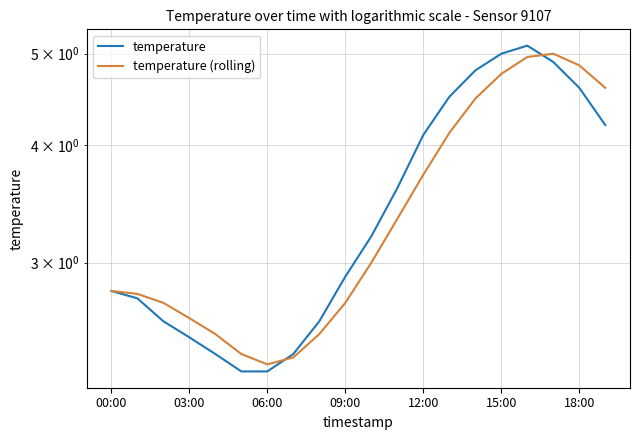

How many times do temperature (rolling) and temperature cross each other?

2